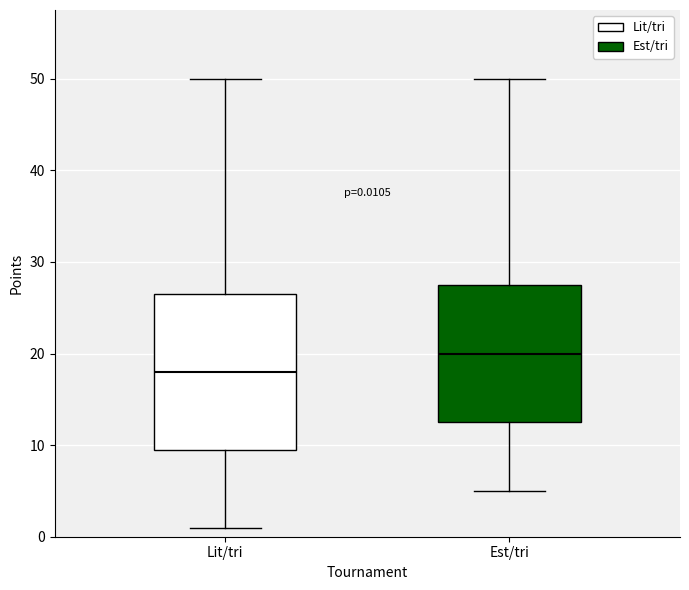

Which box is the tallest, from its lower edge to its upper edge?

Lit/tri